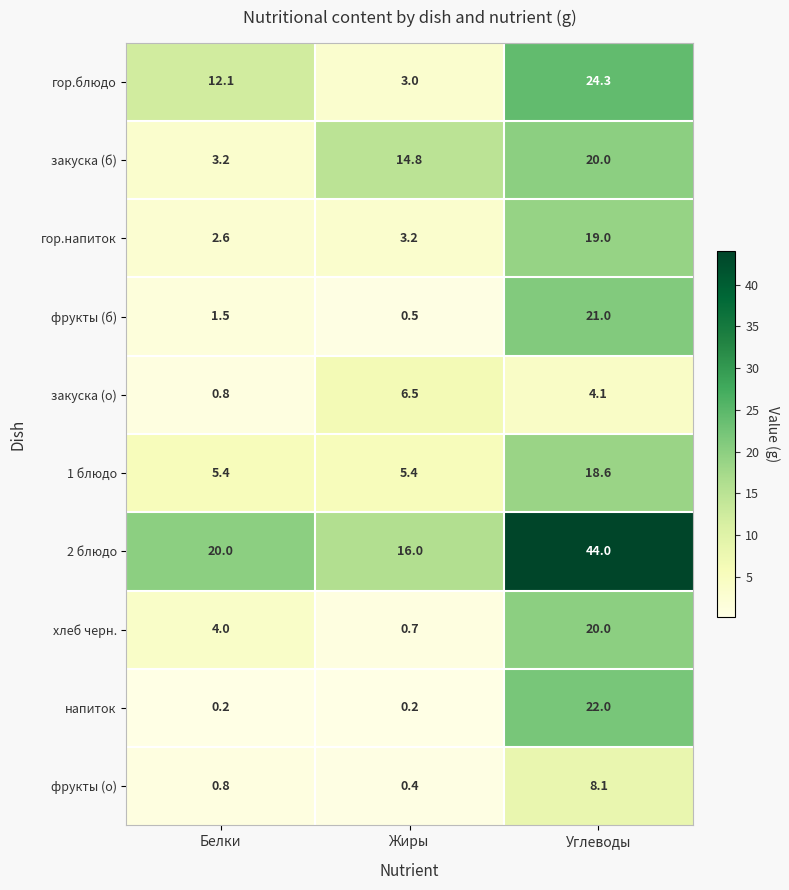

Rank the categories by хлеб черн. value from highest to lowest.

Углеводы, Белки, Жиры